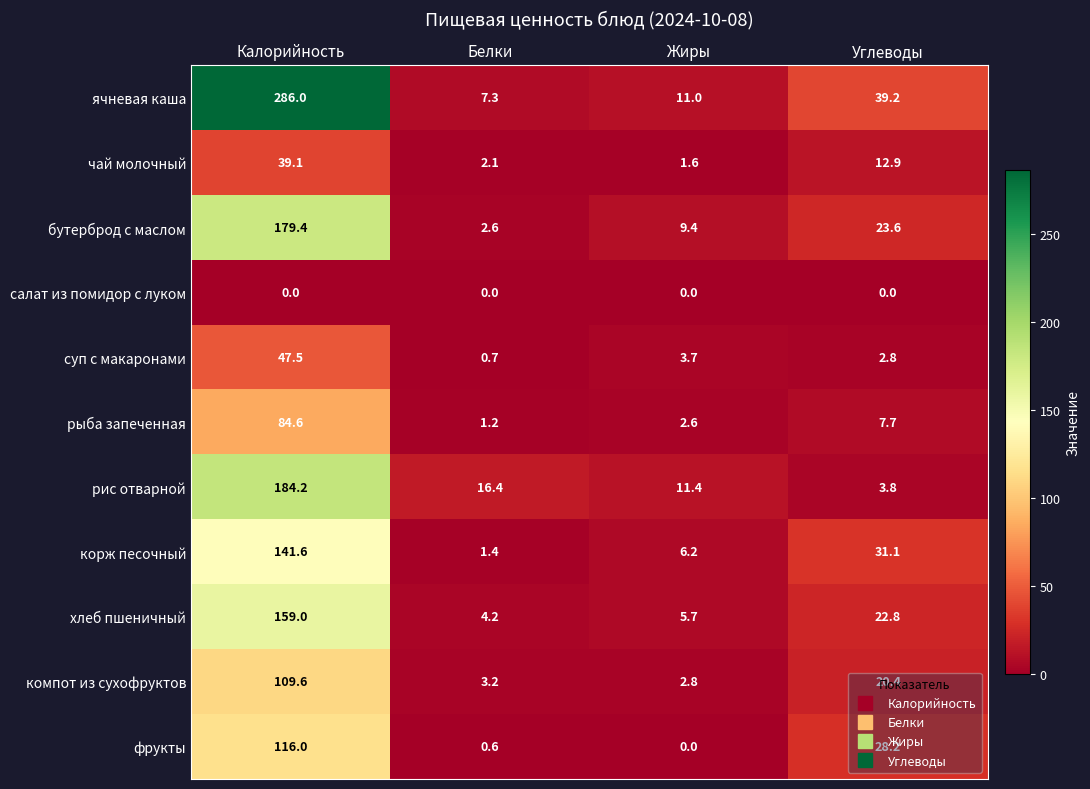

At which category is the sum across all series the highest?

Калорийность